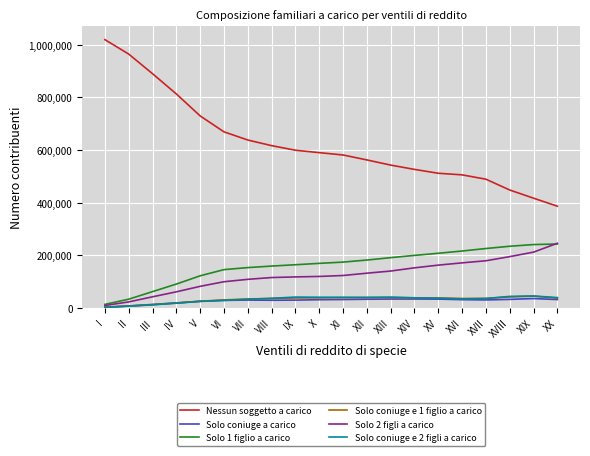

Is the value of Nessun soggetto a carico at III greater than the value of Solo coniuge e 1 figlio a carico at XI?

Yes